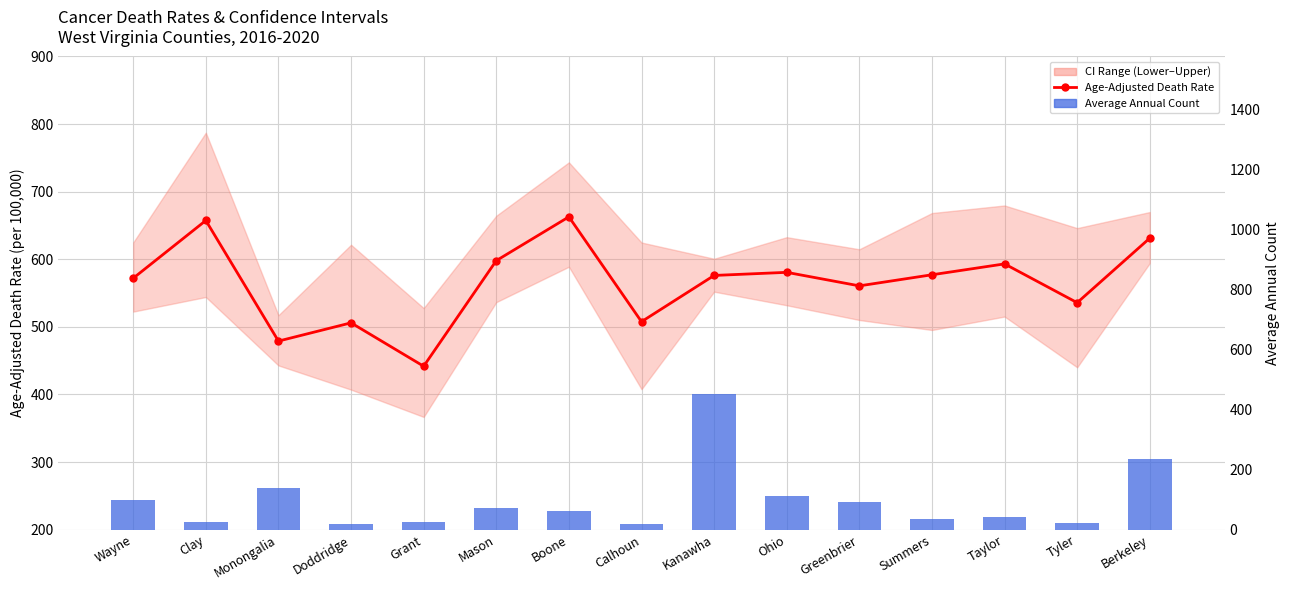

At which category is the sum across all series the highest?

Kanawha